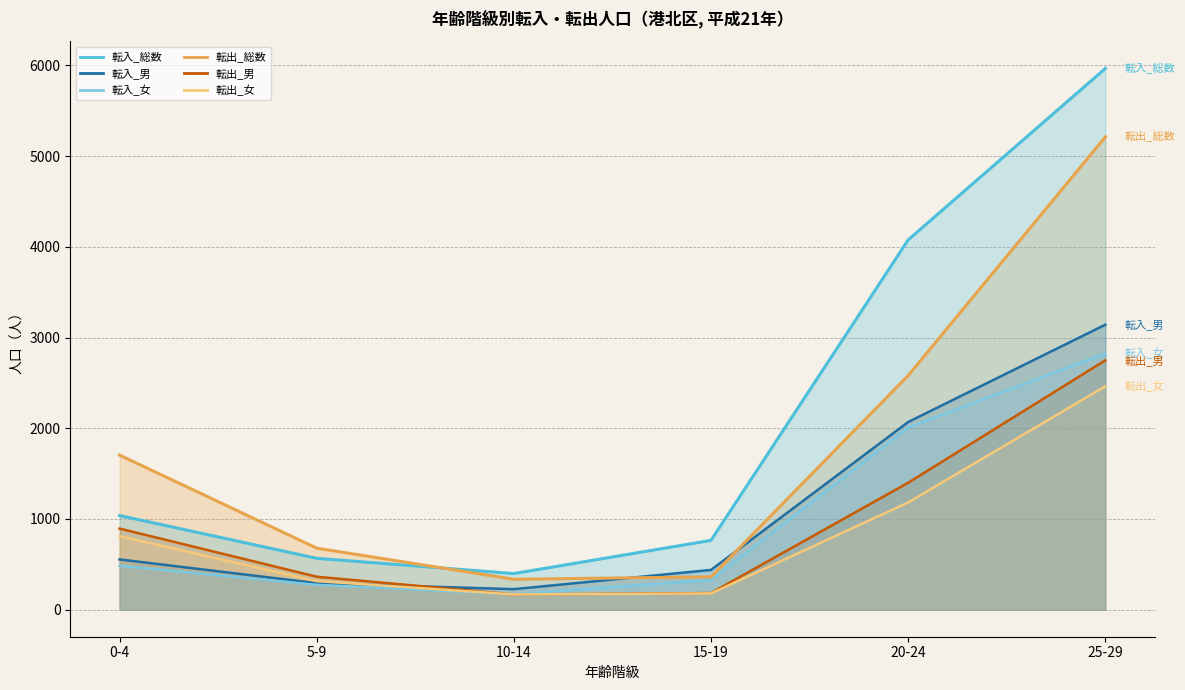

What is the maximum value for 転出_女_line?

2463